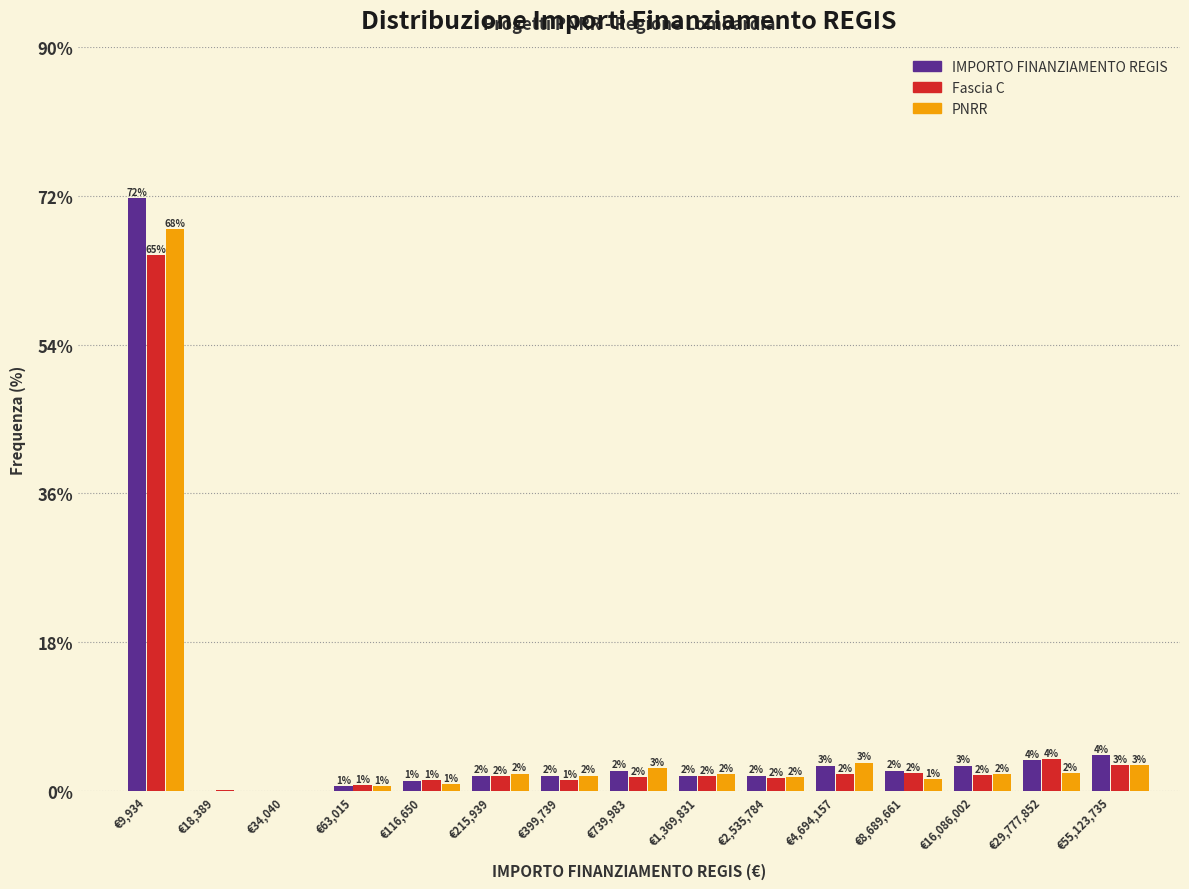

What is the sum of all IMPORTO FINANZIAMENTO REGIS values?

100.0